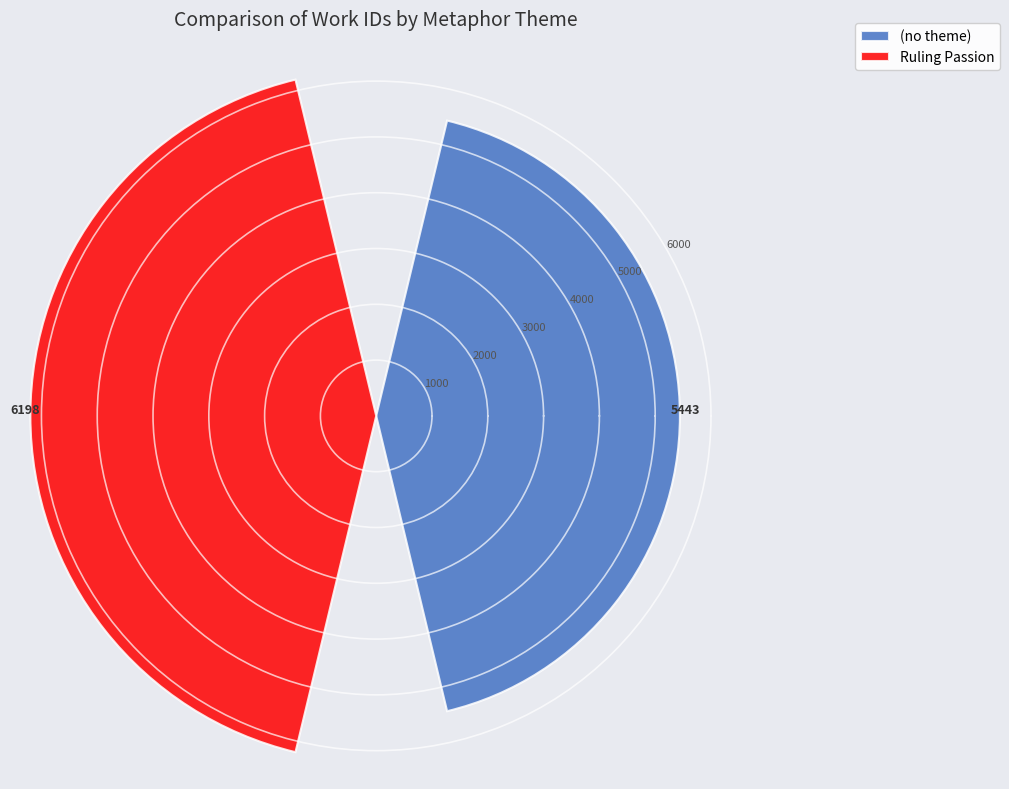

What is the difference between the maximum and minimum values?

755